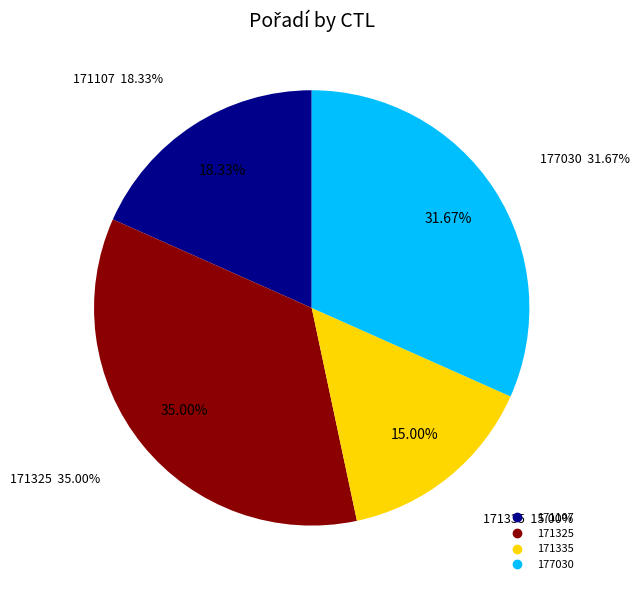

To the nearest percent, what is the average slice percentage?

25%